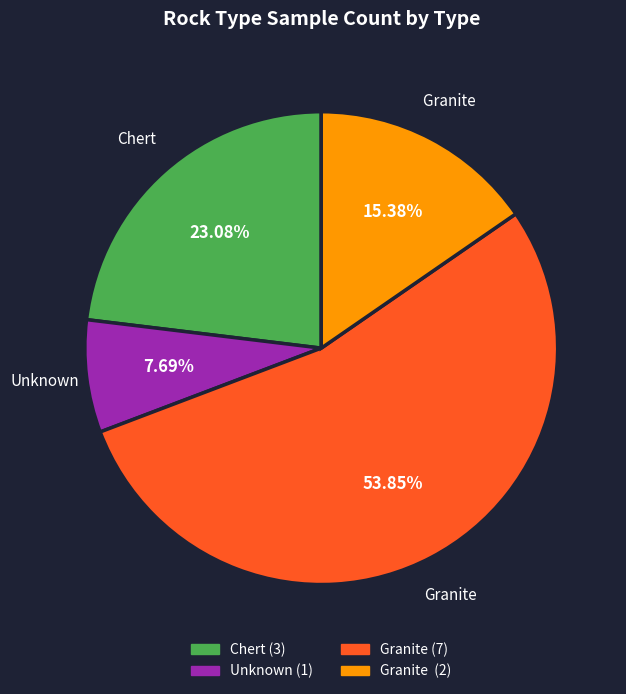

What is the largest slice in the pie chart?

Granite